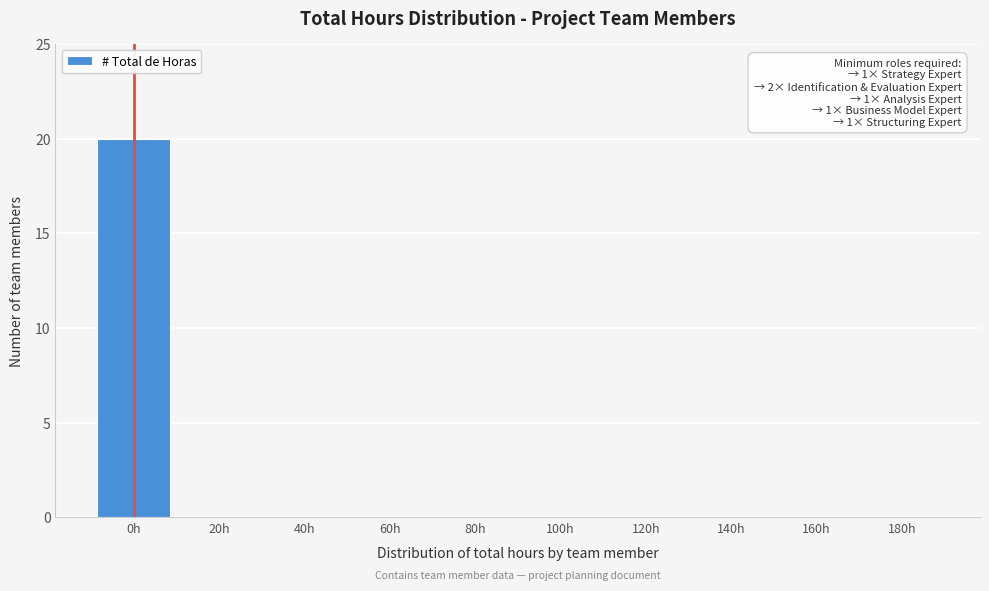

Reading left to right, what are all the values shown in this chart?

0h=20	20h=0	40h=0	60h=0	80h=0	100h=0	120h=0	140h=0	160h=0	180h=0